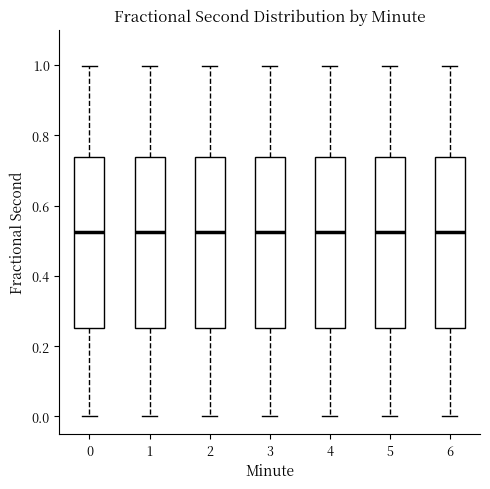

Reading left to right, transcribe this box plot: for each box, give where its median line is, the range the box spans, and where its two whiskers end, as read against the y-axis. The values are not printed on the chart, so give them approximately, as read against the axis.

0: median 0.52, box 0.26 to 0.74, whiskers 0.00 to 1.00
1: median 0.52, box 0.26 to 0.74, whiskers 0.00 to 1.00
2: median 0.52, box 0.26 to 0.74, whiskers 0.00 to 1.00
3: median 0.52, box 0.26 to 0.74, whiskers 0.00 to 1.00
4: median 0.52, box 0.26 to 0.74, whiskers 0.00 to 1.00
5: median 0.52, box 0.26 to 0.74, whiskers 0.00 to 1.00
6: median 0.52, box 0.26 to 0.74, whiskers 0.00 to 1.00